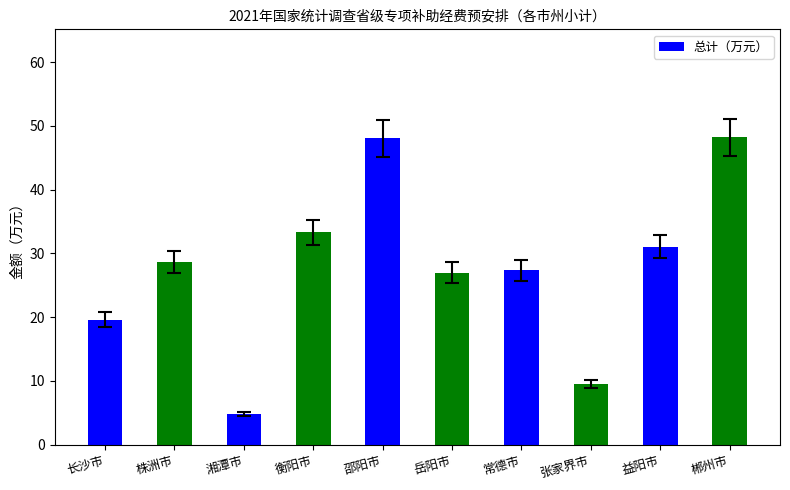

Are the bars horizontal?

No